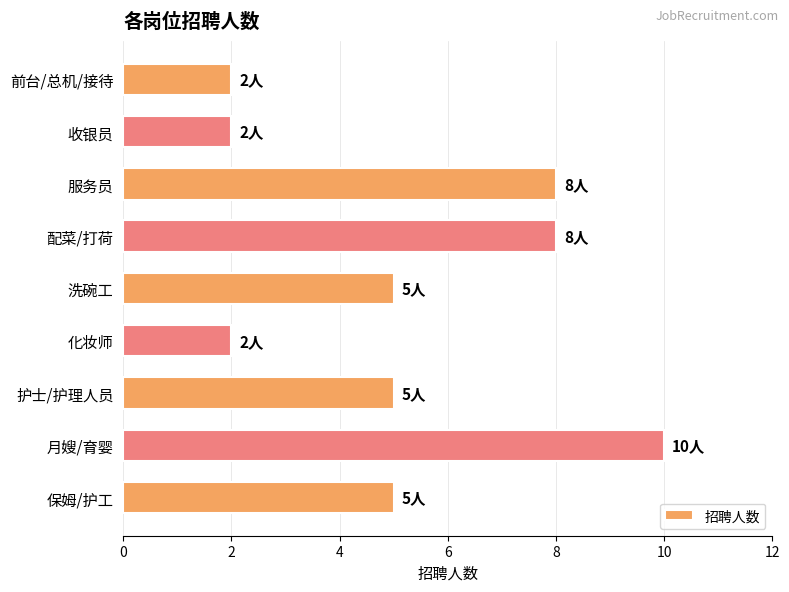

What is the difference between the maximum and minimum values?

8